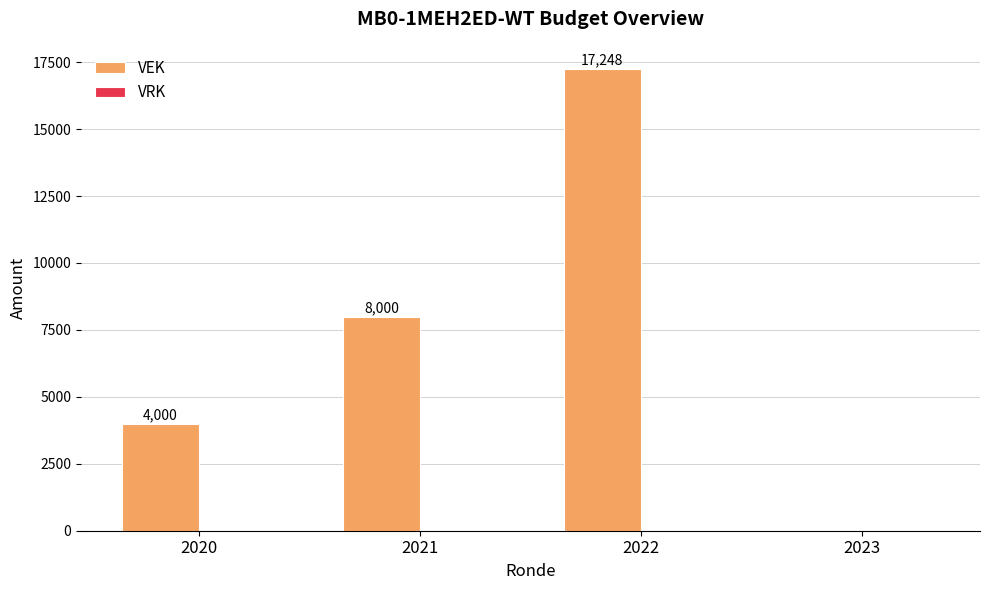

Between 2022 and 2020, which is larger?

2022